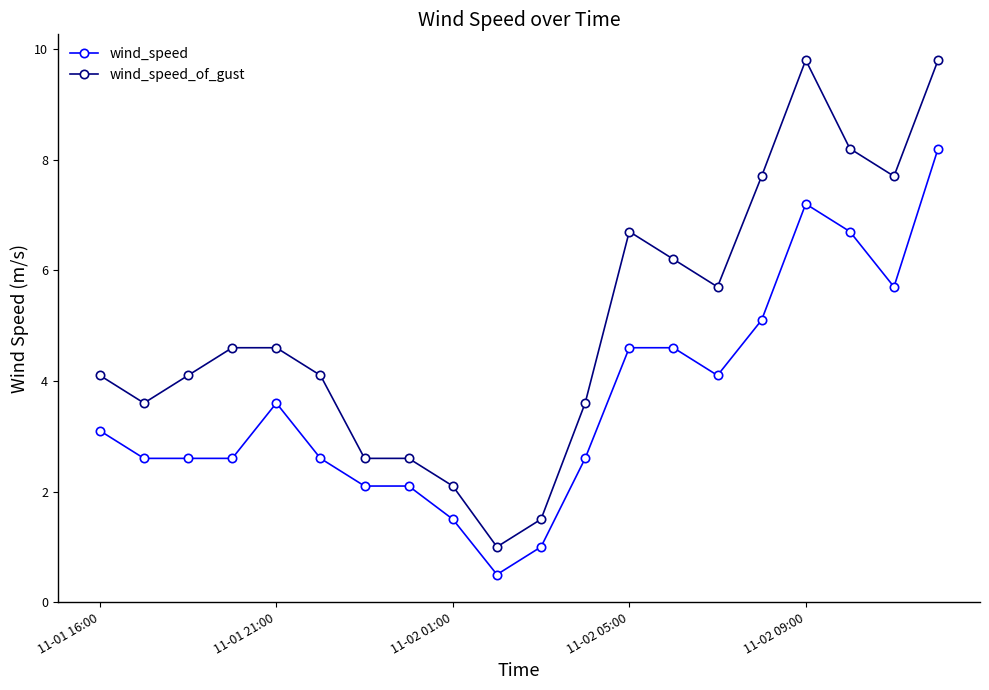

True or false: wind_speed has more than 0 points higher than both neighbors.

True